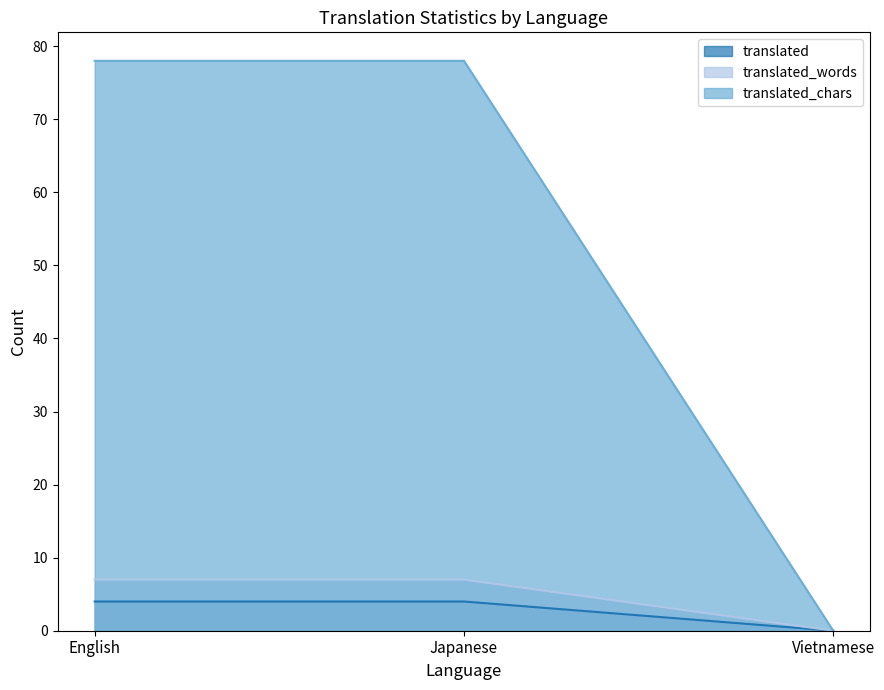

What is the label of the 3rd point from the left?

Vietnamese